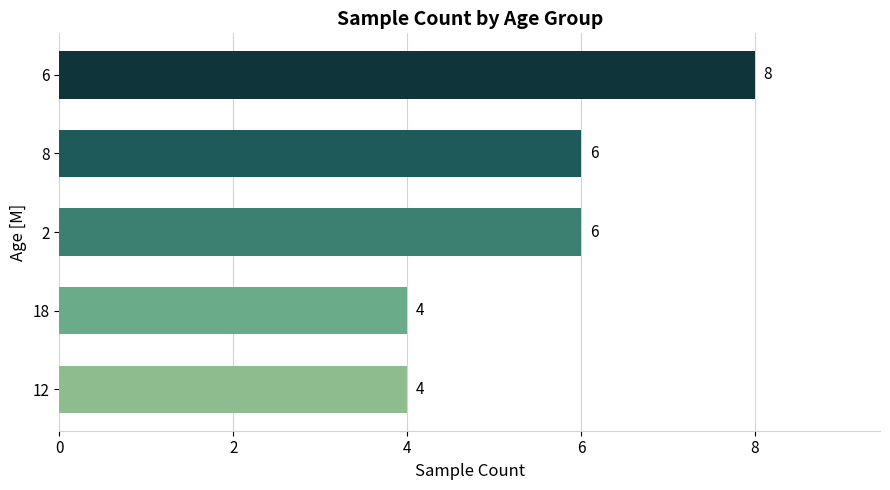

What is the sum of the values at 8 and 6?

14